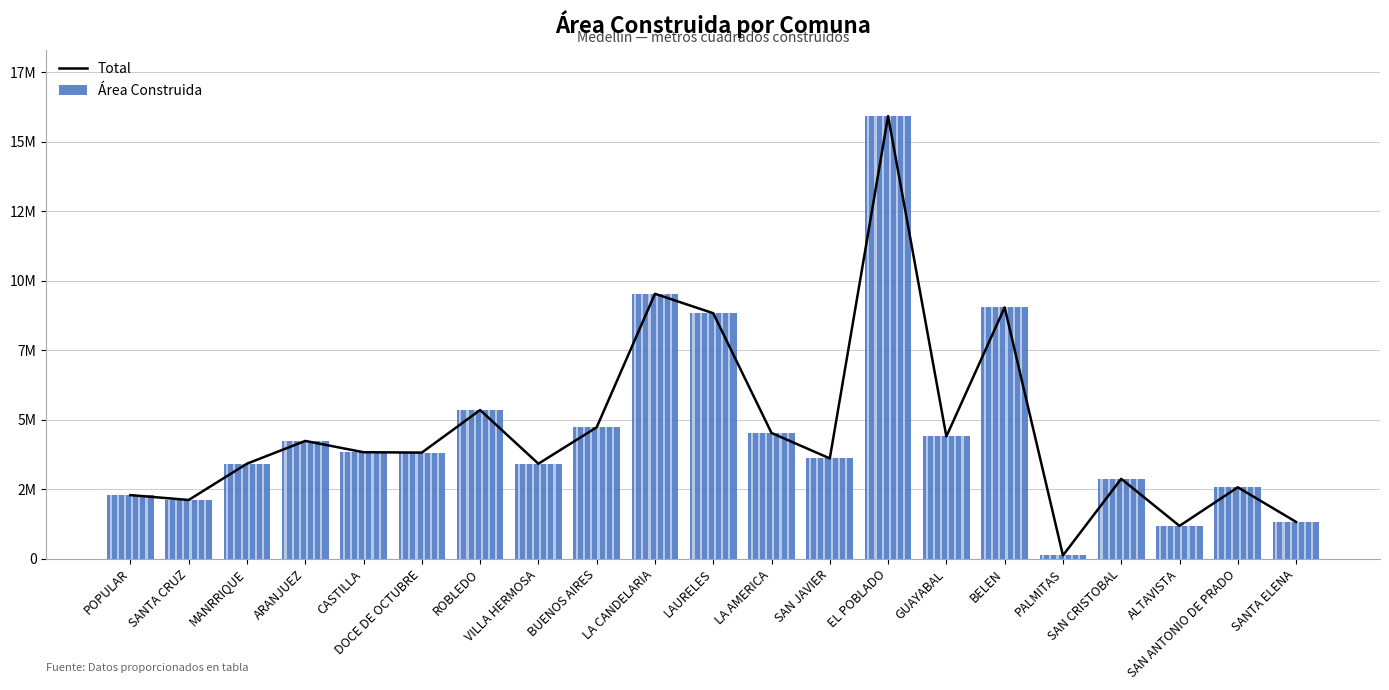

How many data points in Total are above 3818626?

10